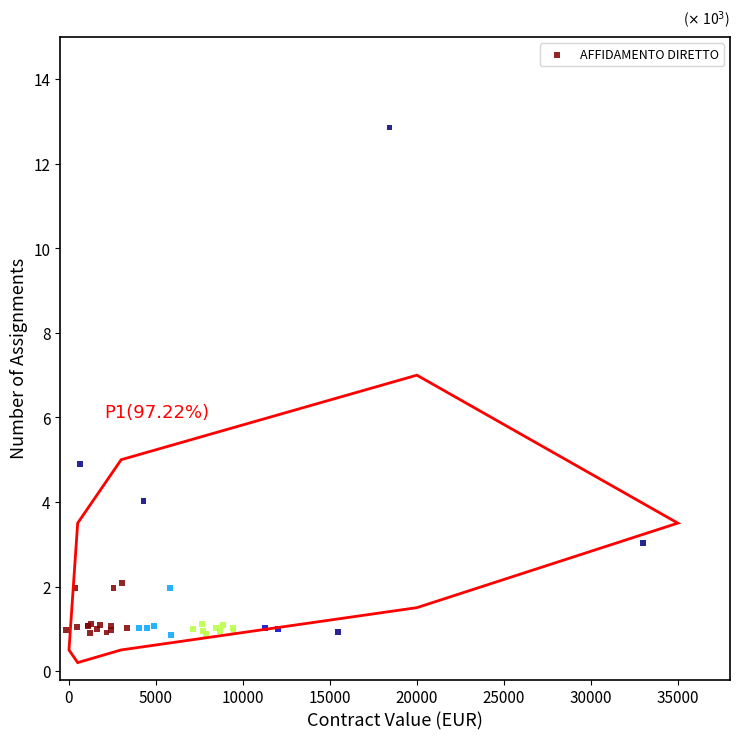

What Y value in the scatter plot is closest to 6?

4.9